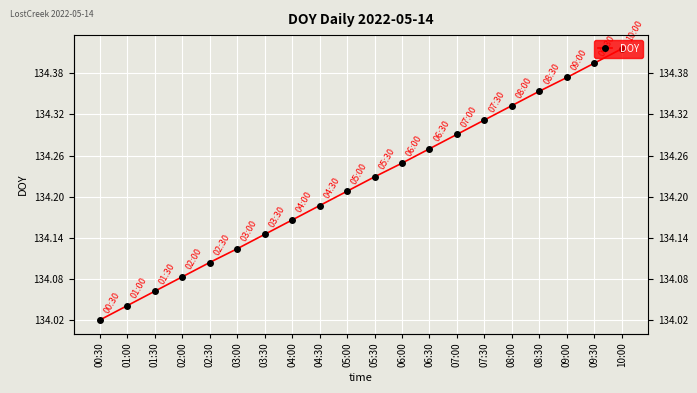

Which label corresponds to the smallest value in the chart?

00:30